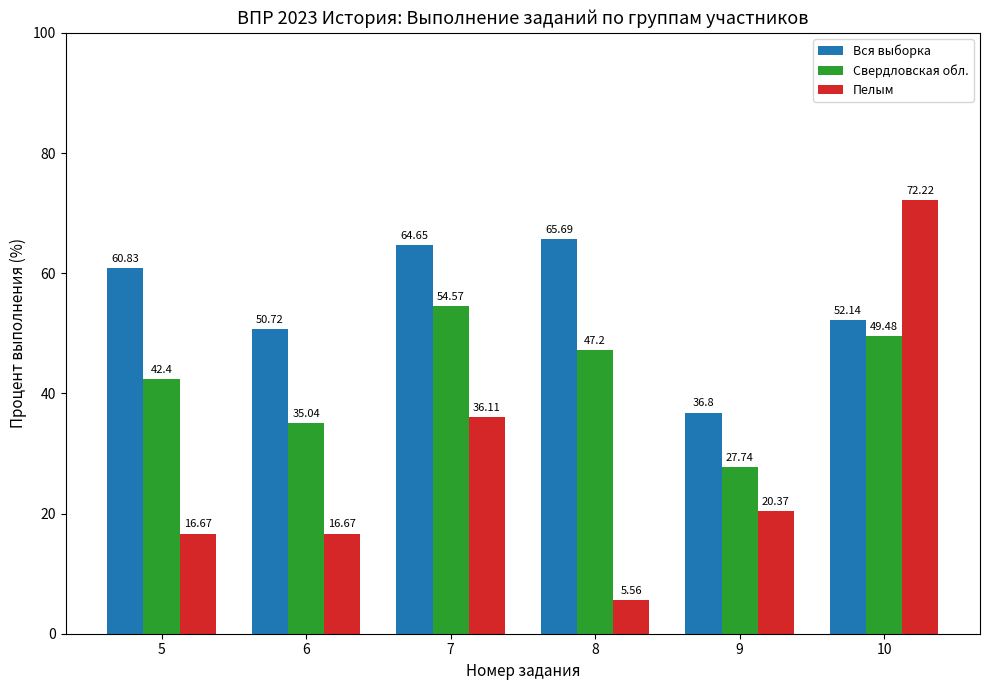

Which series changed the most between 7 and 8?

Пелым